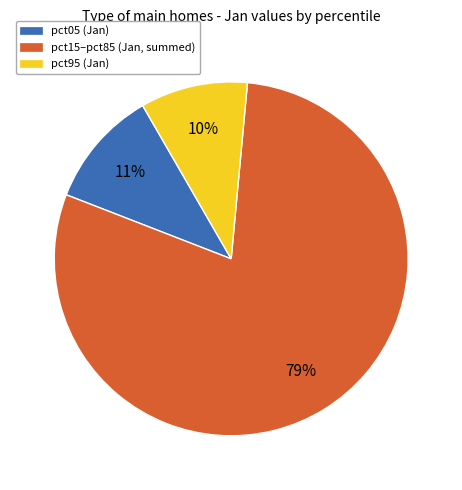

To the nearest percent, what is the average slice percentage?

33%